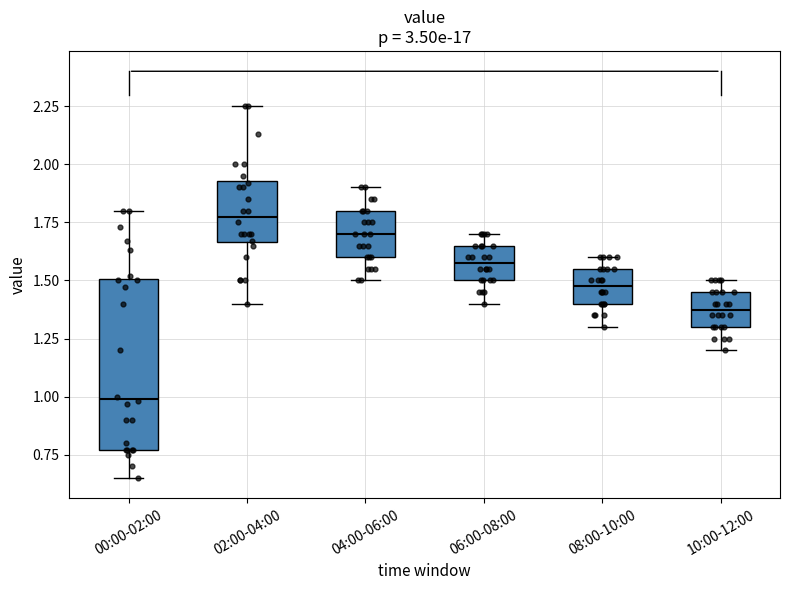

Where does the upper whisker of the box for 00:00-02:00 end on the y-axis? The values are not printed on the chart, so give them approximately, as read against the axis.

1.80